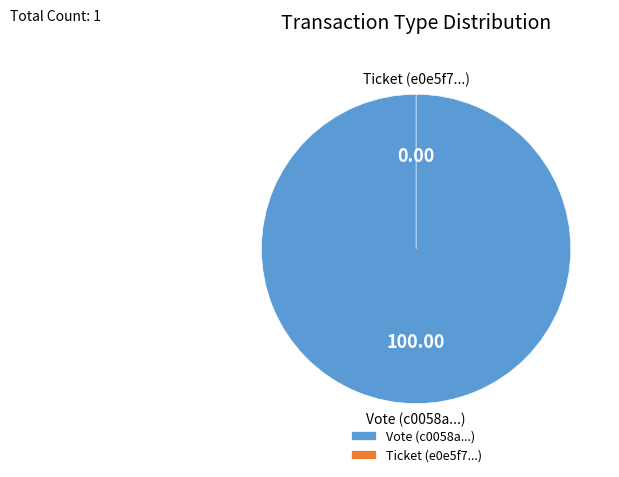

To the nearest percent, what portion does Vote represent?

100%